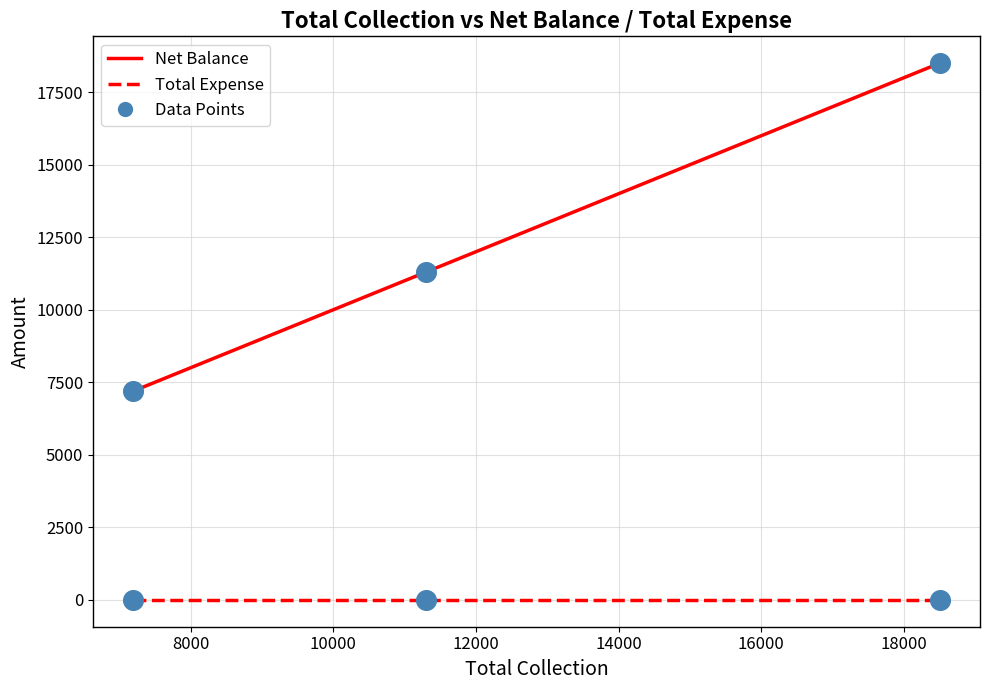

List the series in order of their overall mean, lowest first.

Total Expense, Net Balance